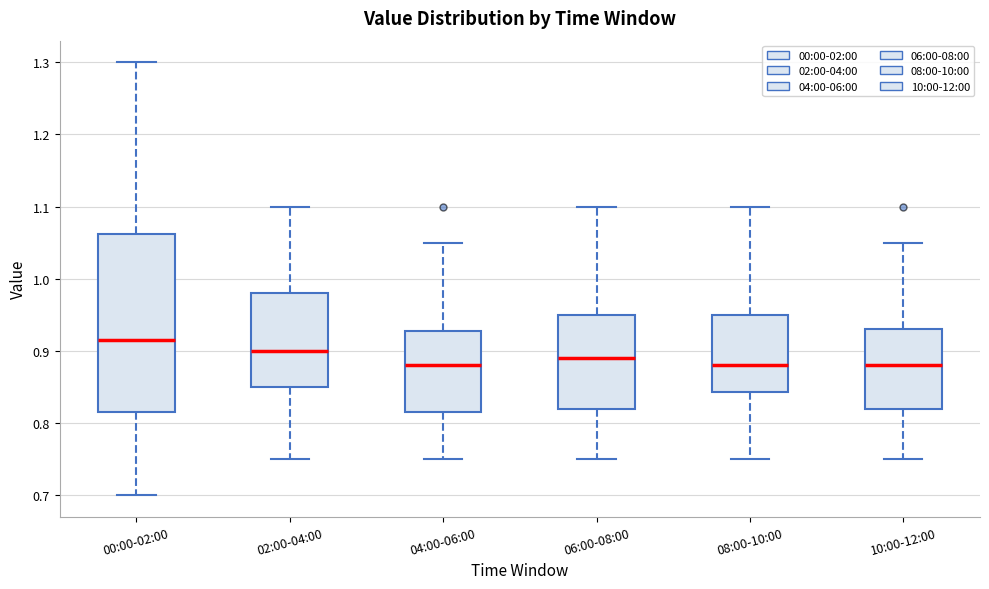

Reading left to right, transcribe this box plot: for each box, give where its median line is, the range the box spans, and where its two whiskers end, as read against the y-axis. The values are not printed on the chart, so give them approximately, as read against the axis.

00:00-02:00: median 0.92, box 0.82 to 1.06, whiskers 0.70 to 1.30
02:00-04:00: median 0.90, box 0.85 to 0.98, whiskers 0.75 to 1.10
04:00-06:00: median 0.88, box 0.82 to 0.93, whiskers 0.75 to 1.05
06:00-08:00: median 0.89, box 0.82 to 0.95, whiskers 0.75 to 1.10
08:00-10:00: median 0.88, box 0.84 to 0.95, whiskers 0.75 to 1.10
10:00-12:00: median 0.88, box 0.82 to 0.93, whiskers 0.75 to 1.05